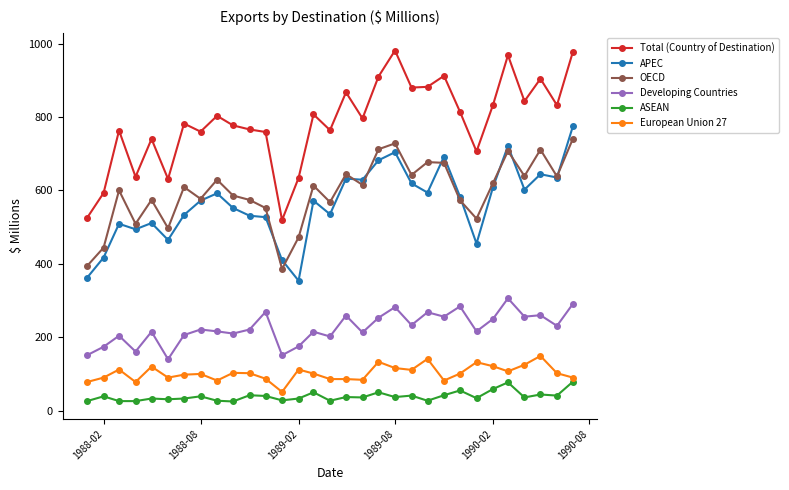

True or false: Total (Country of Destination) and European Union 27 intersect in this chart.

False